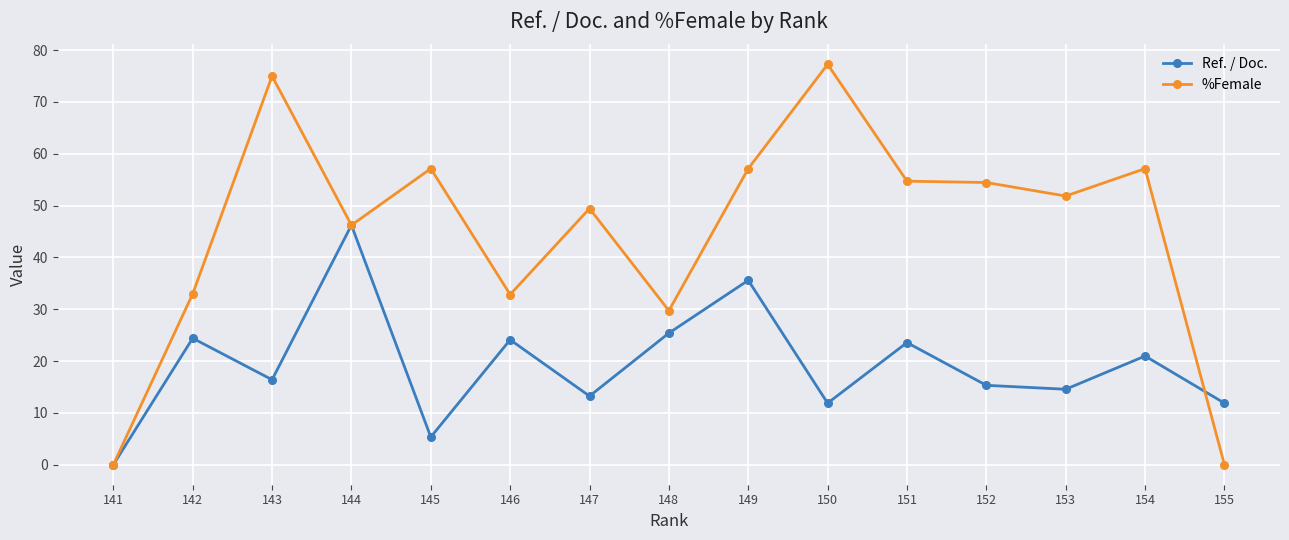

How many lines are shown in the chart?

2